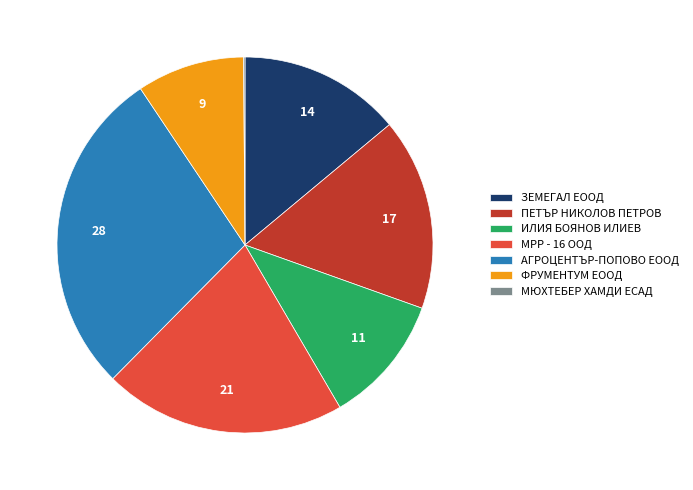

Approximately how many times larger is the value at ЗЕМЕГАЛ ЕООД compared to МРР - 16 ООД?

0.7